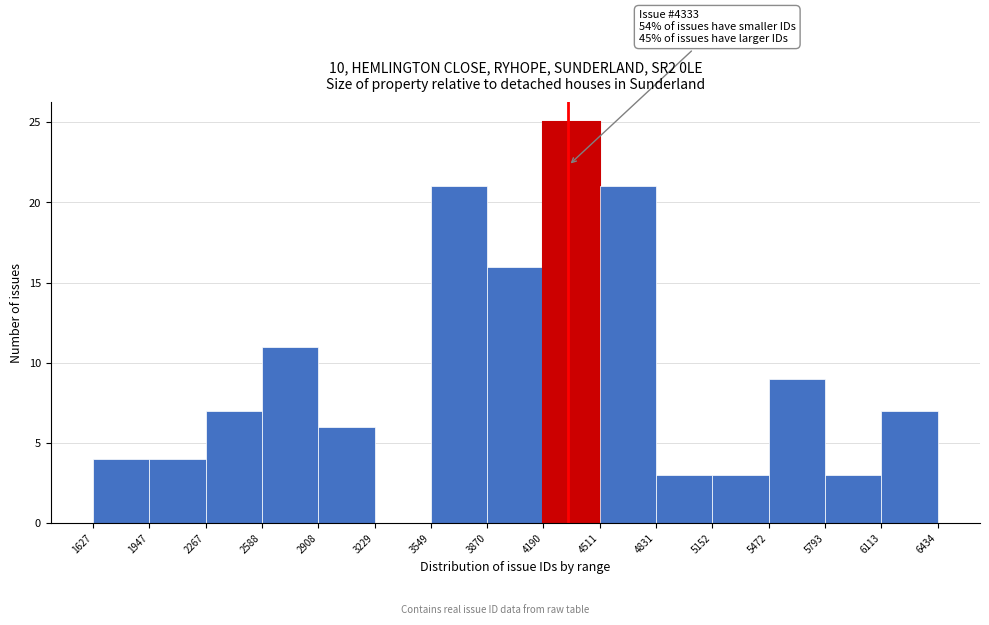

Which range on the x-axis has the tallest bar?

4190 to 4511